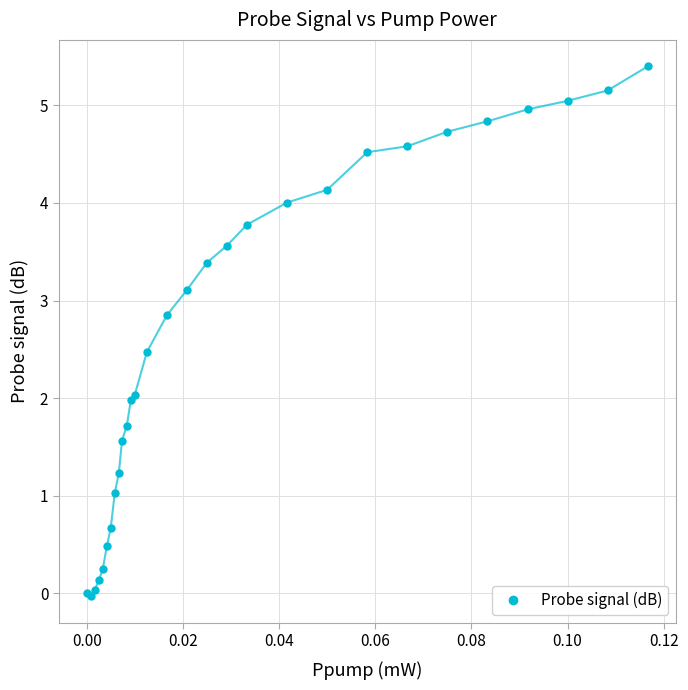

What is the difference between the maximum and minimum values?

5.4